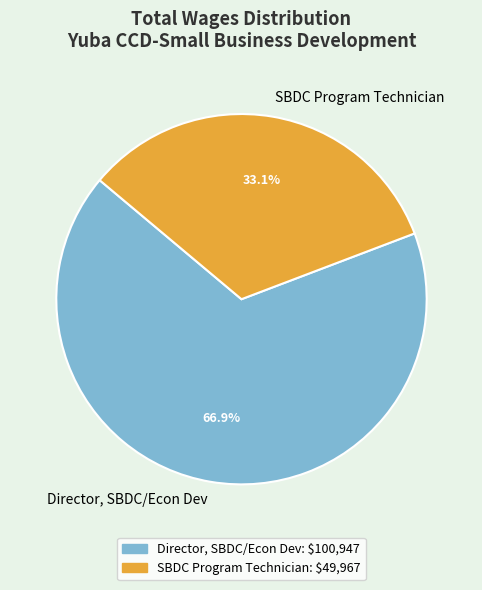

The SBDC Program Technician slice represents 20% of the pie. True or false?

False